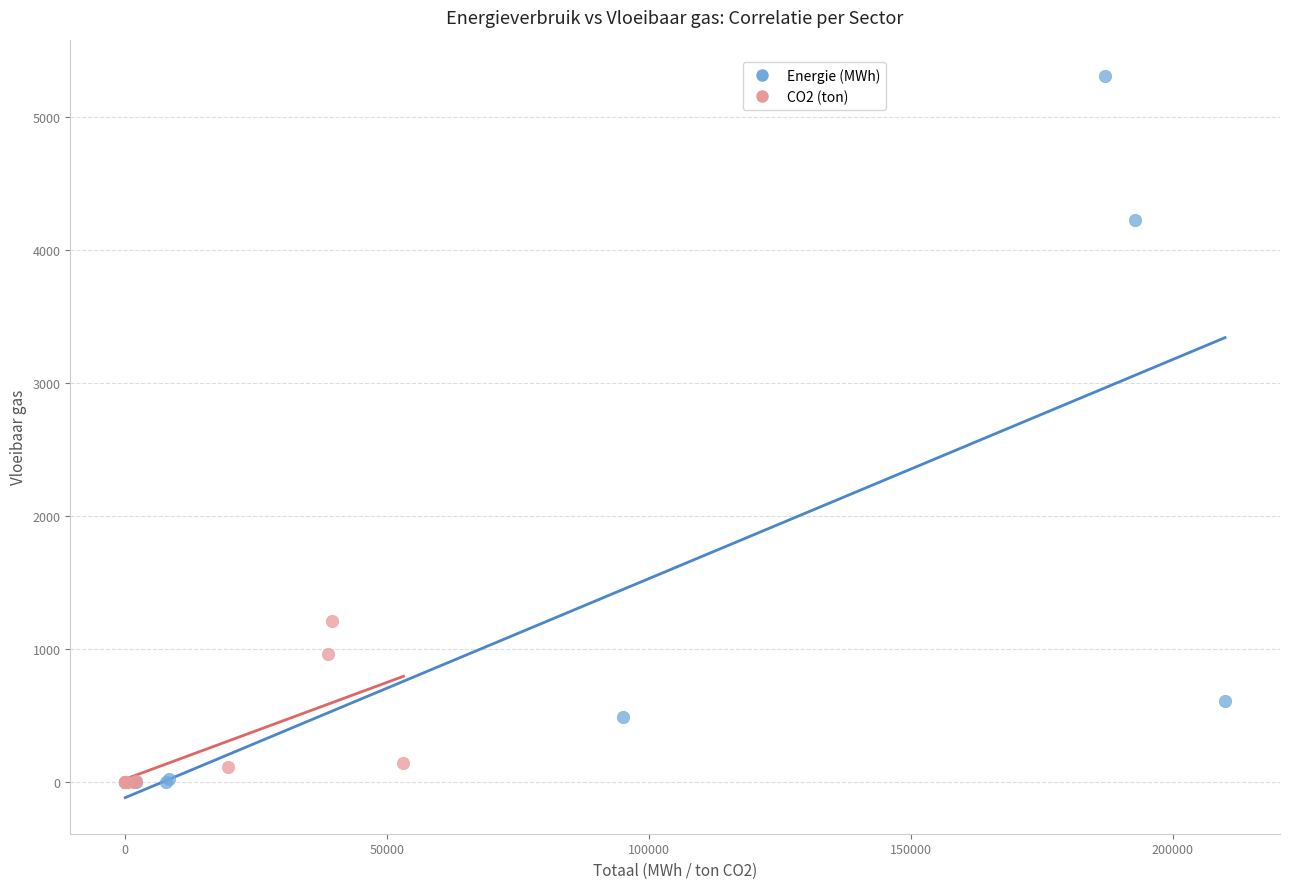

Which series has the widest spread of Y values?

Energie (MWh)